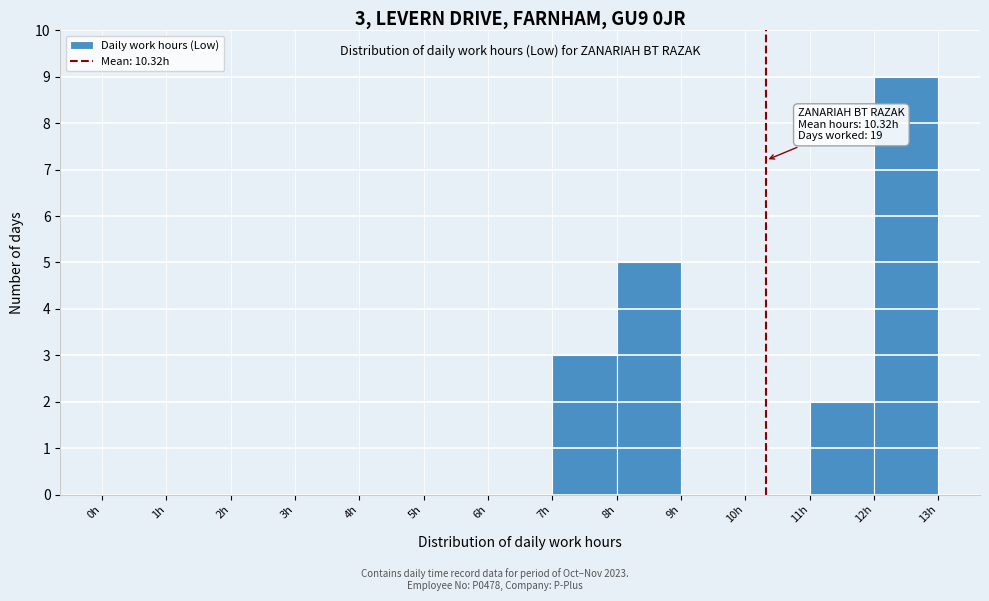

Which range on the x-axis has the tallest bar?

12 to 13